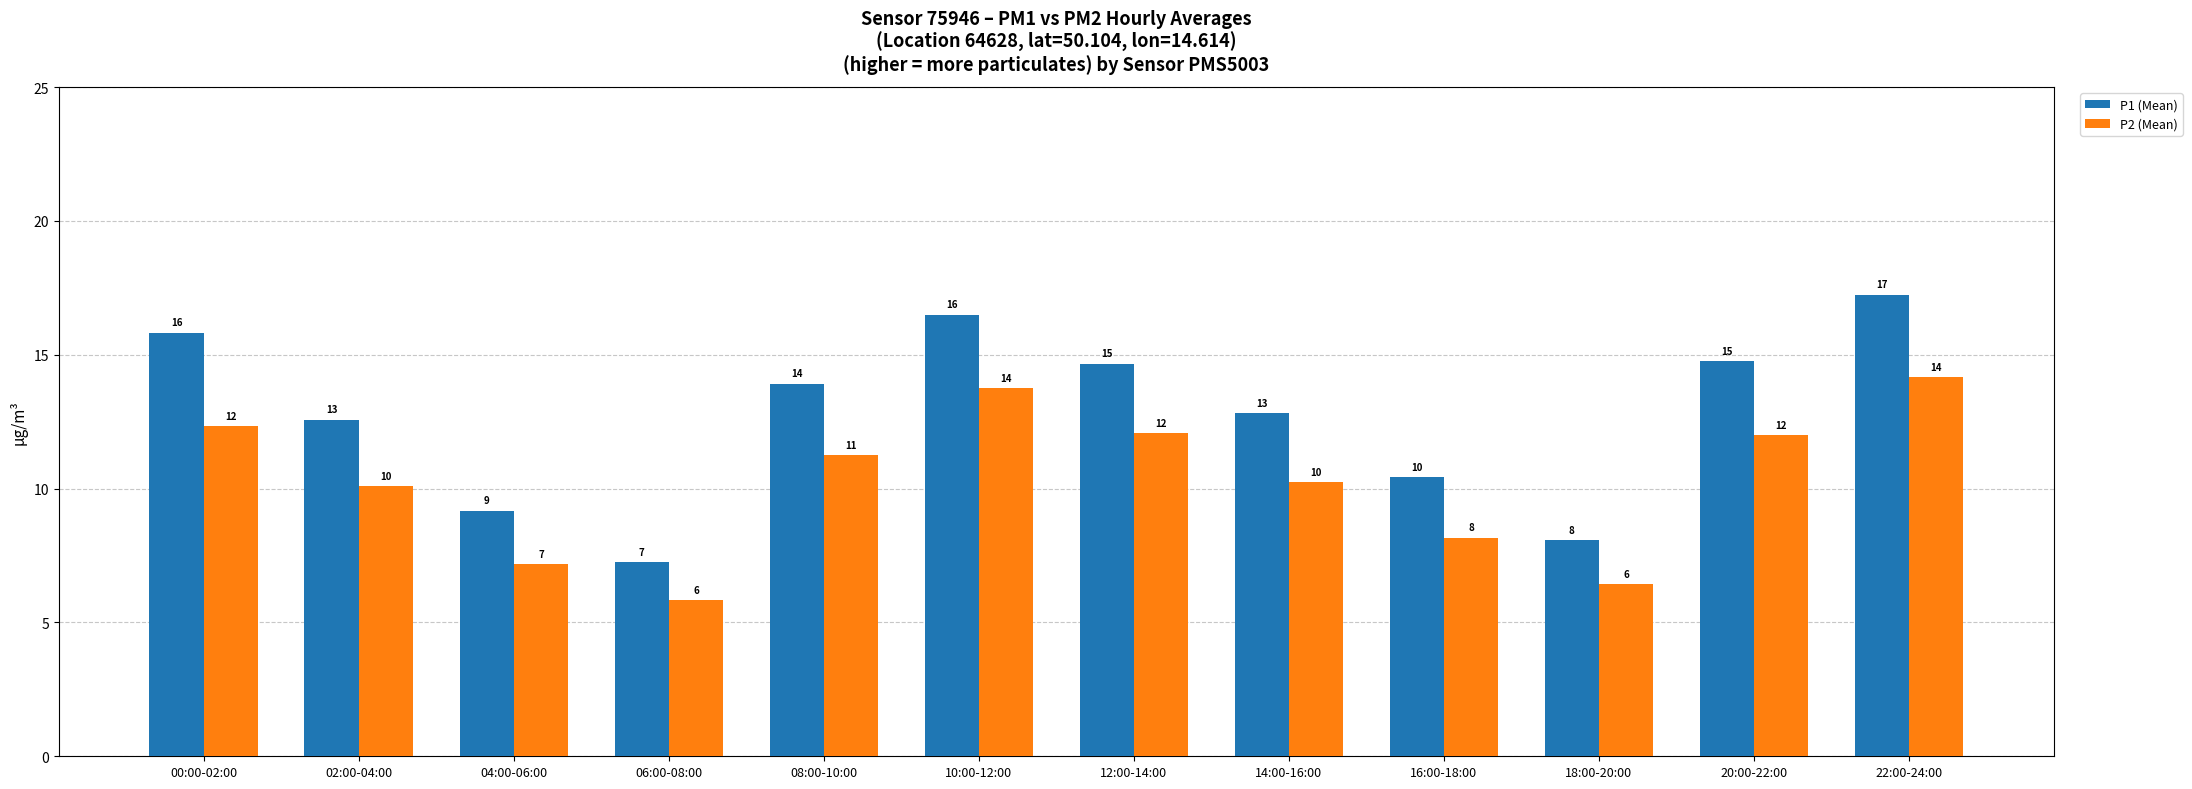

What are all the series names shown in the legend?

P1 (Mean), P2 (Mean)